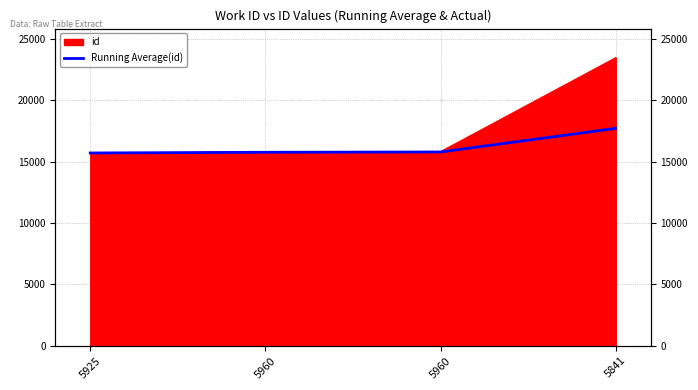

What is the minimum value shown in the chart?

15708.0